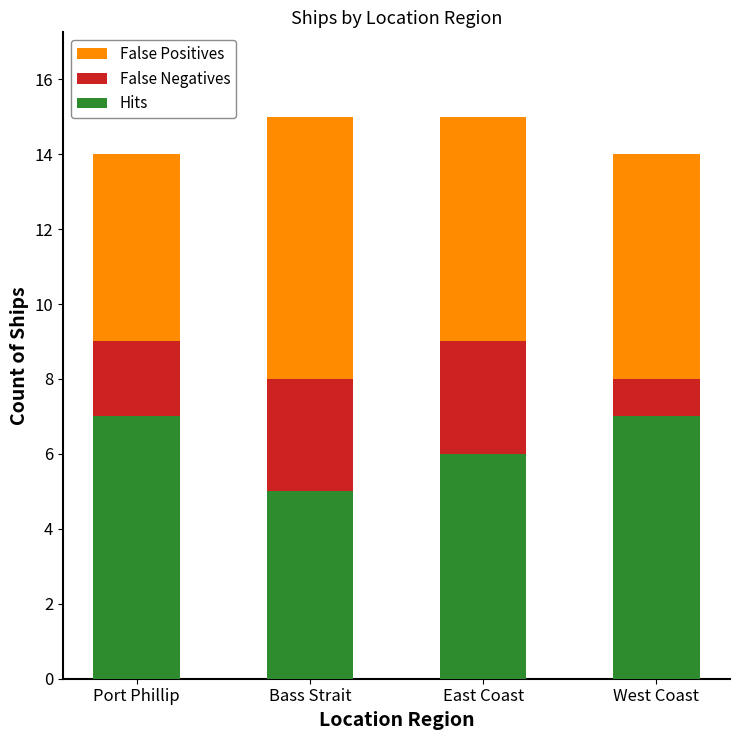

What is the total value across all series at Port Phillip?

14